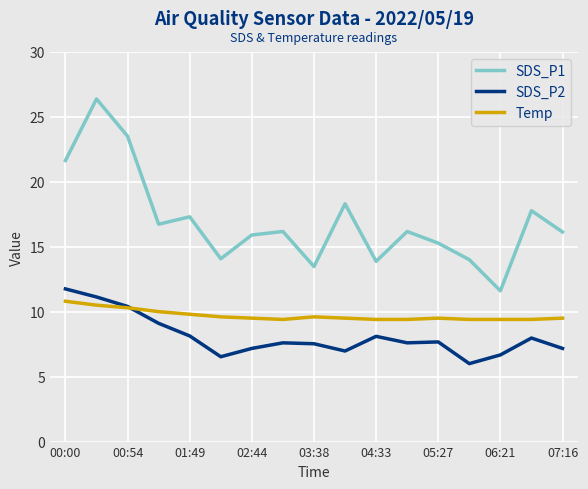

What is the minimum value for SDS_P2?

6.0